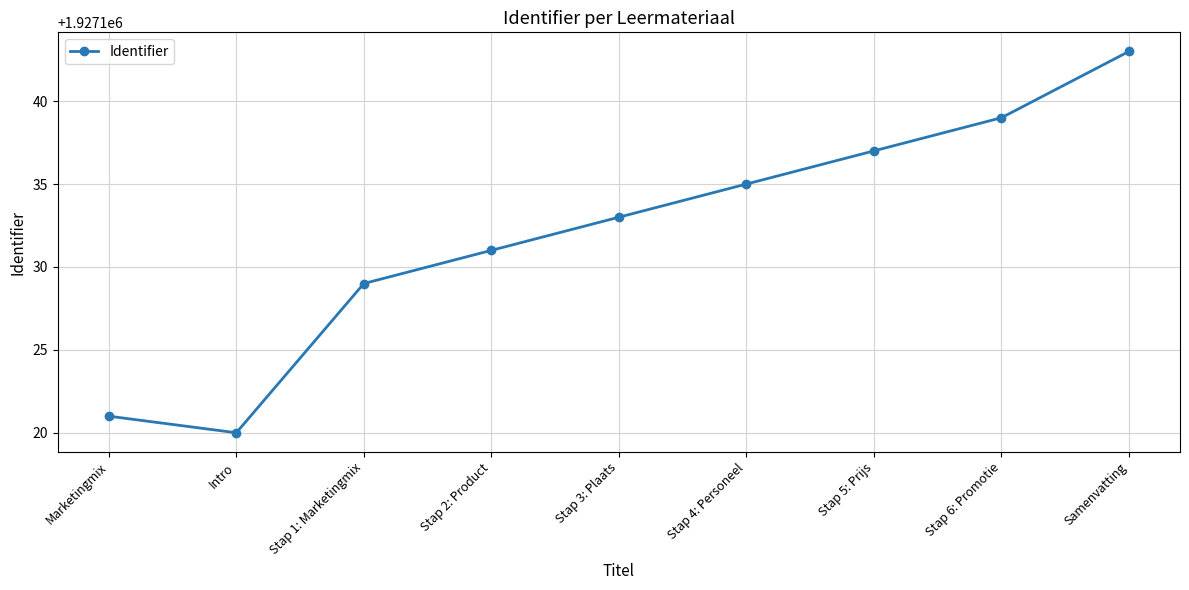

Reading left to right, what are all the values shown in this chart?

Marketingmix=1927121	Intro=1927120	Stap 1: Marketingmix=1927129	Stap 2: Product=1927131	Stap 3: Plaats=1927133	Stap 4: Personeel=1927135	Stap 5: Prijs=1927137	Stap 6: Promotie=1927139	Samenvatting=1927143